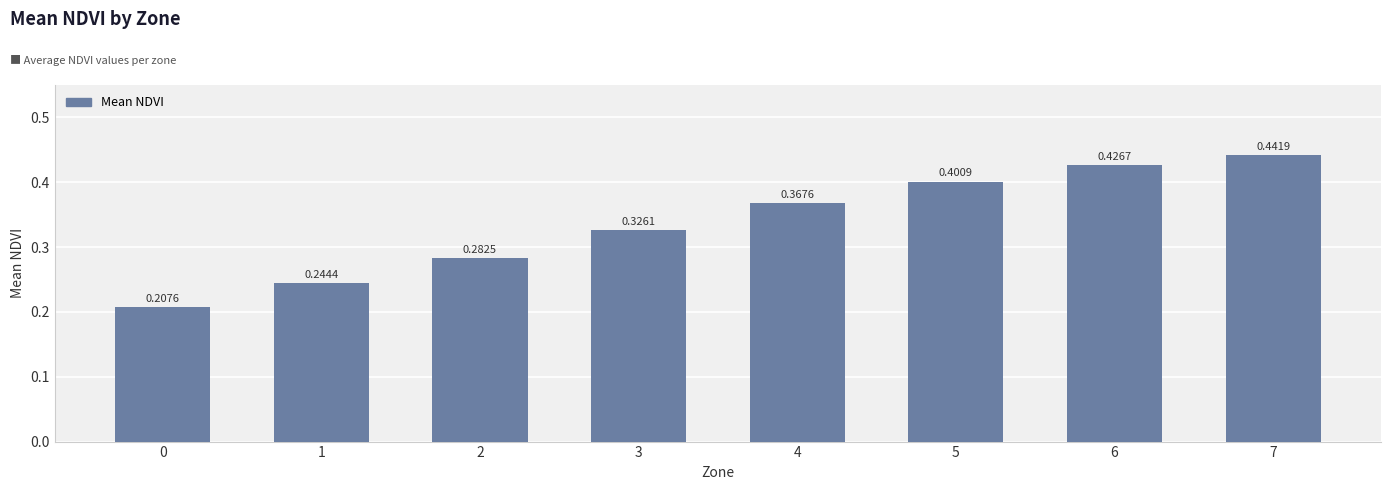

List the labels in order of value, smallest first.

0, 1, 2, 3, 4, 5, 6, 7